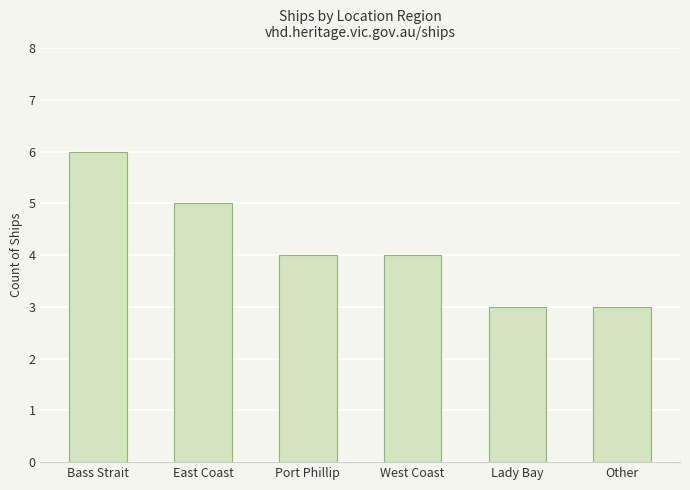

Is it true that the value at Lady Bay is 5?

False